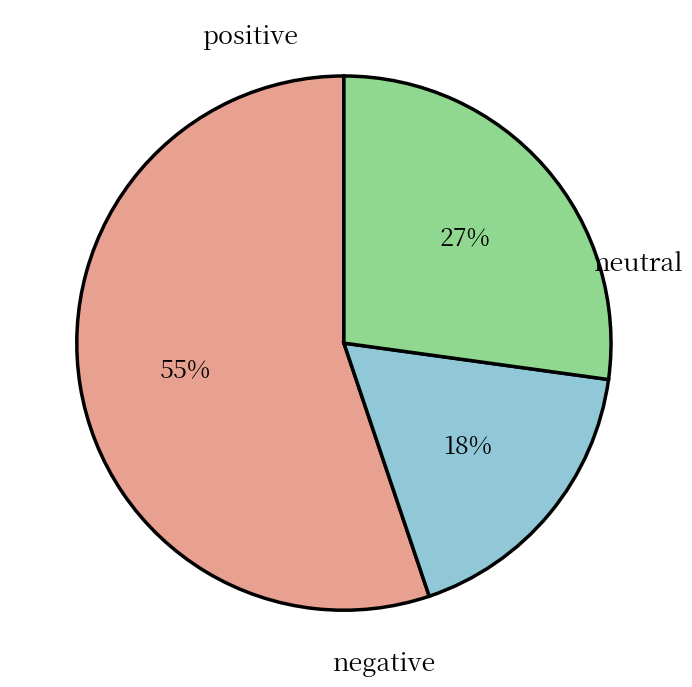

To the nearest percent, what is the average slice percentage?

33%